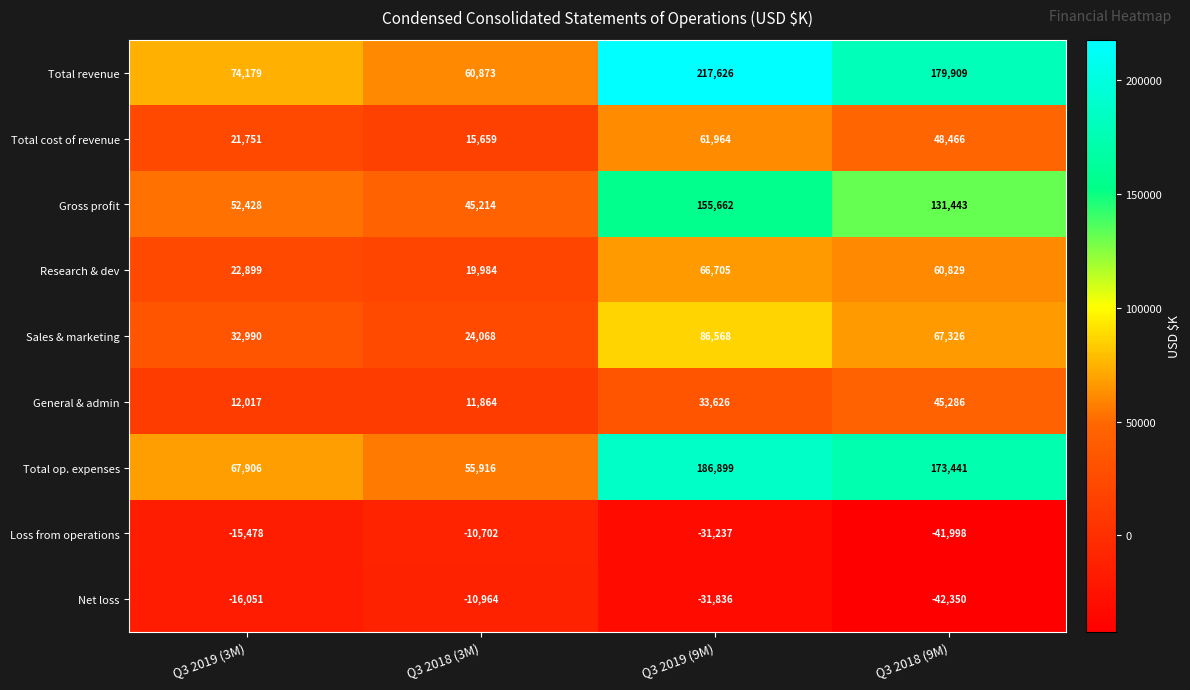

Where is Sales & marketing nearest to the value 55318?

Q3 2018 (9M)